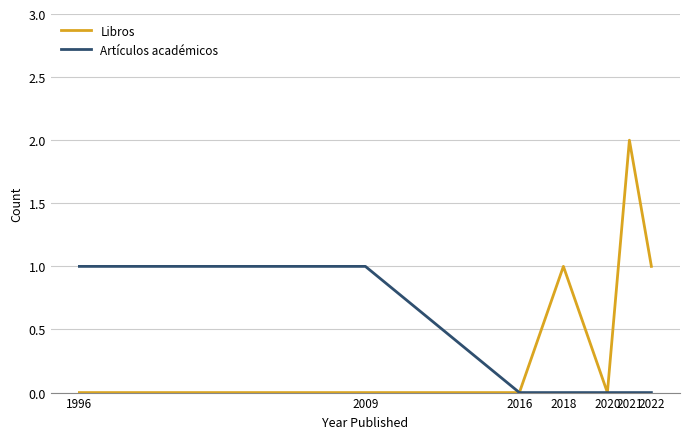

Reading right to left, extract all data points from this chart.

Libros: 2022=1	2021=2	2020=0	2018=1	2016=0	2009=0	1996=0
Artículos académicos: 2022=0	2021=0	2020=0	2018=0	2016=0	2009=1	1996=1